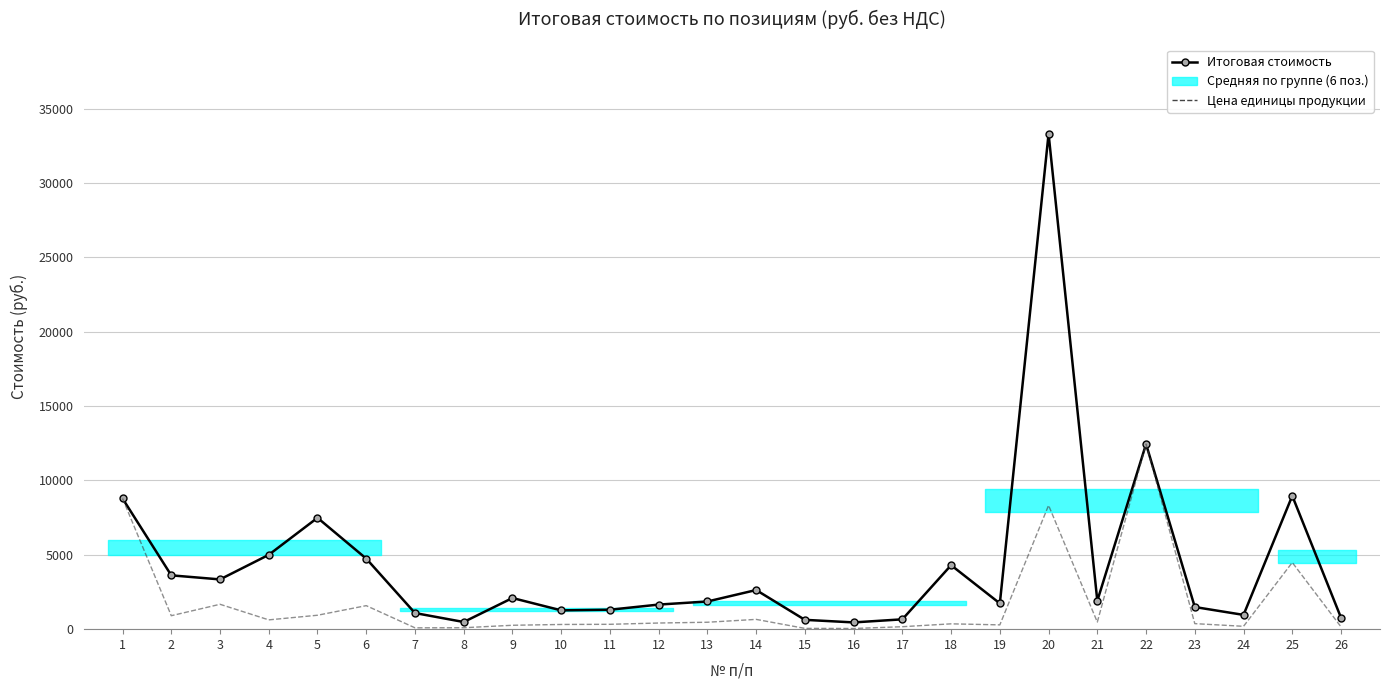

Reading left to right, list all the values displayed in this chart.

Итоговая стоимость: 1=8785.4	2=3618.6	3=3345.5	4=4998.4	5=7487.0	6=4743.7	7=1084.1	8=481.2	9=2094.2	10=1264.6	11=1306.8	12=1653.1	13=1860.4	14=2631.2	15=627.0	16=454.2	17=661.4	18=4300.7	19=1732.4	20=33300.8	21=1905.7	22=12444.0	23=1488.5	24=959.8	25=8964.1	26=770.9
Цена единицы продукции: 1=8785.4	2=904.7	3=1672.7	4=624.8	5=935.9	6=1581.2	7=90.3	8=96.2	9=261.8	10=316.1	11=326.7	12=413.3	13=465.1	14=657.8	15=52.2	16=45.4	17=165.3	18=358.4	19=288.7	20=8325.2	21=476.4	22=12444.0	23=372.1	24=191.9	25=4482.1	26=154.2